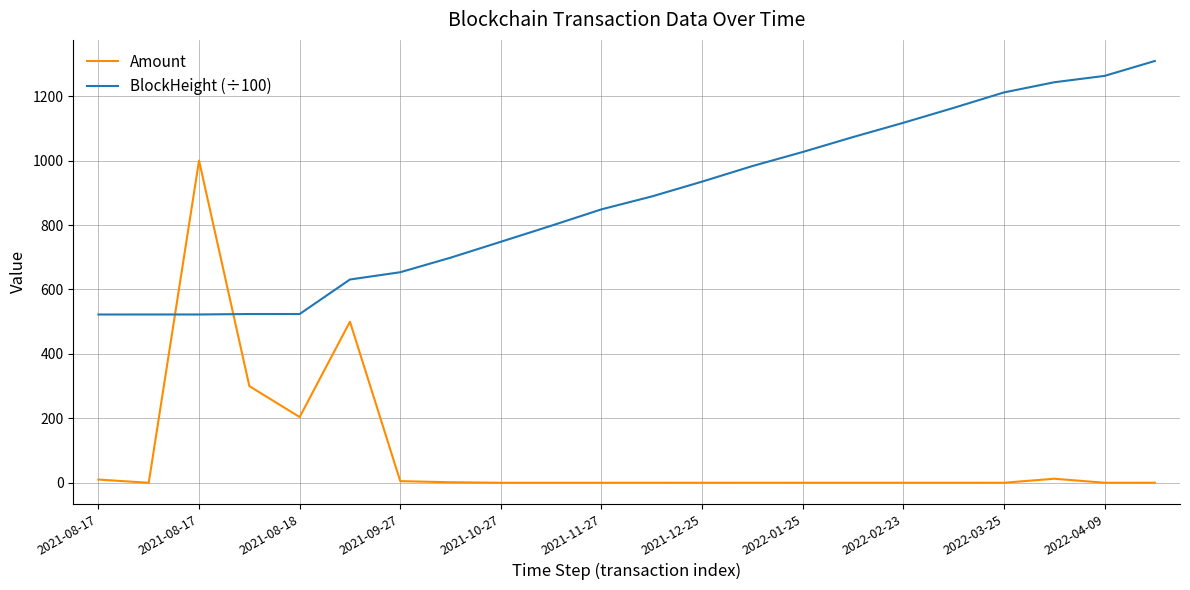

What is the difference between the maximum and minimum values in the Amount series?

1000.0